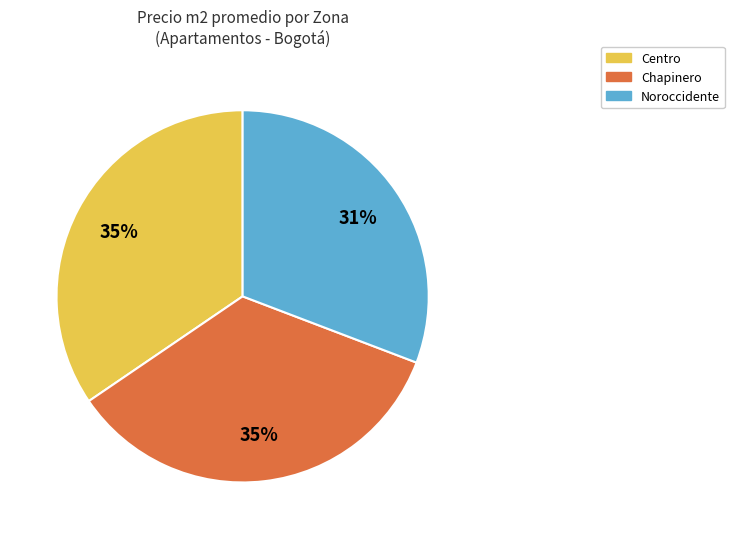

Is Chapinero the majority of the pie?

No